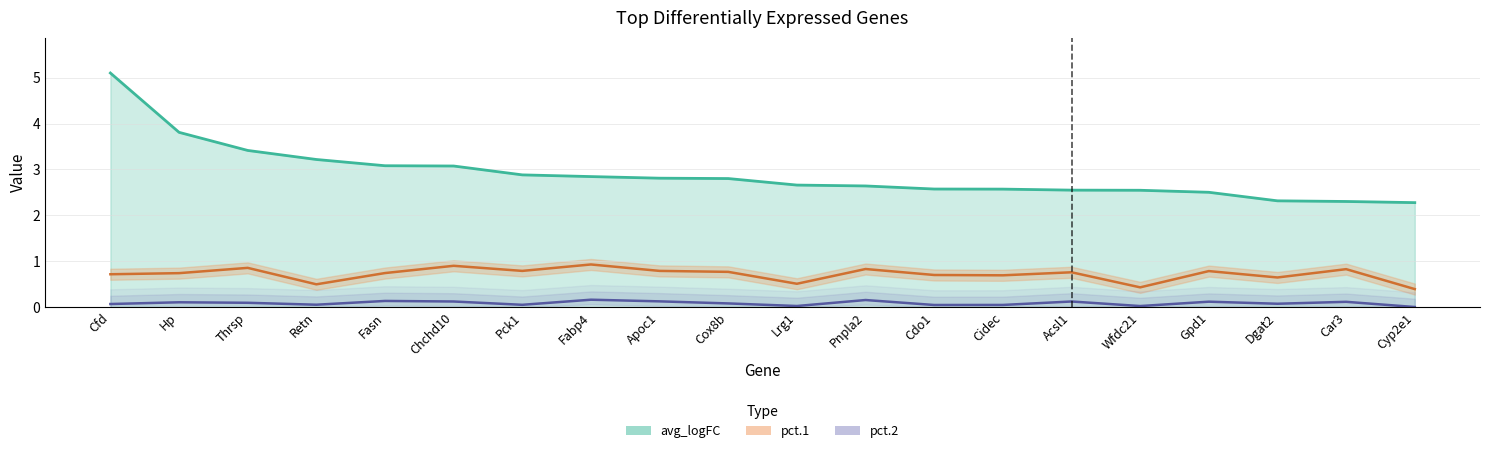

What is the difference between the maximum and minimum values in the pct.1 series?

0.5